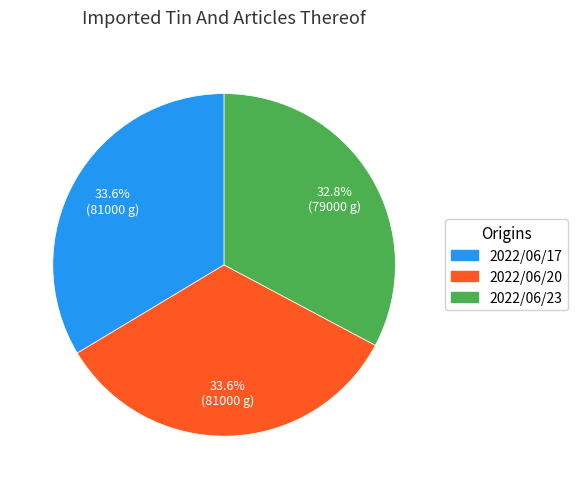

To the nearest percent, what is the average slice percentage?

33%